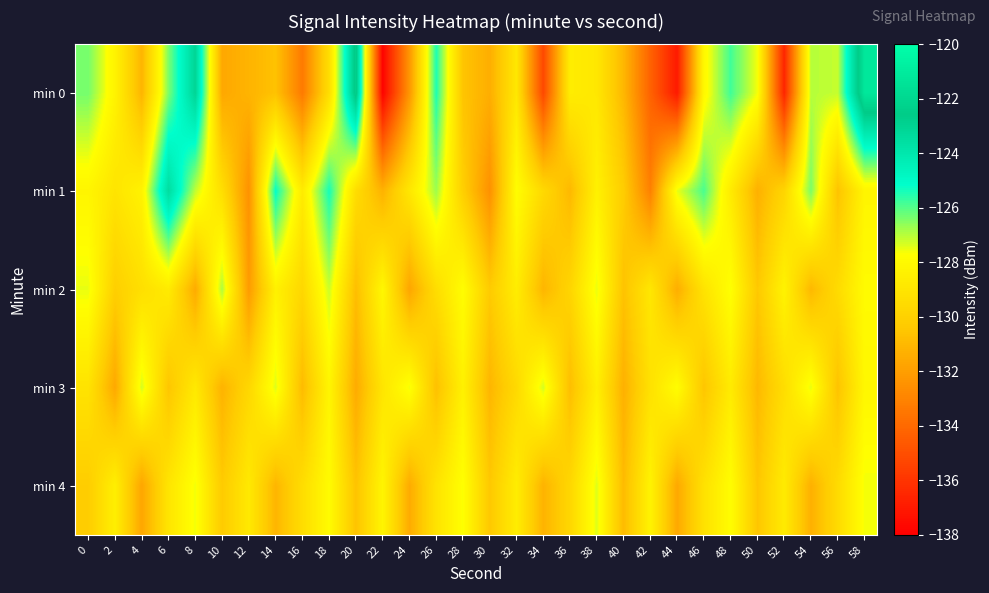

What is the smallest value displayed?

-137.9